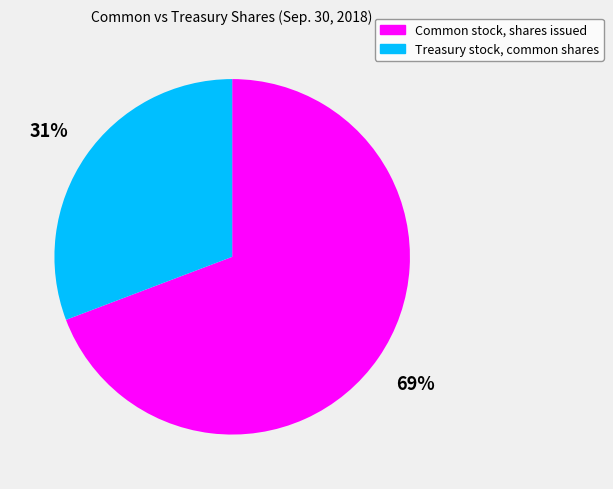

Do Common stock, shares issued and Treasury stock, common shares together represent more than half of the pie?

Yes